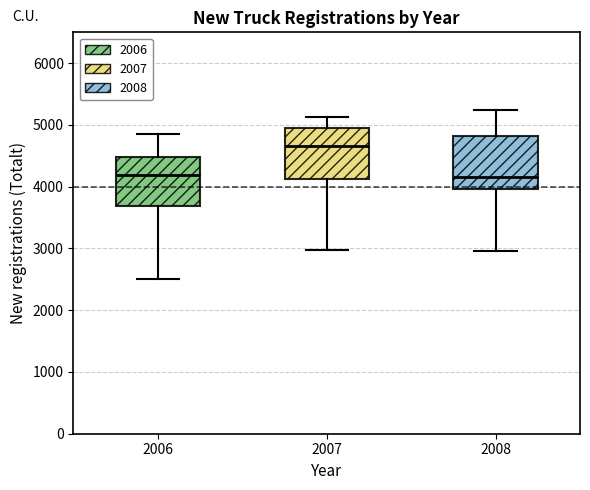

Reading left to right, read every box against the y-axis: the position of its median line, the range the box covers, and the ends of its whiskers. The values are not printed on the chart, so give them approximately, as read against the axis.

2006: median 4200, box 3700 to 4500, whiskers 2500 to 4900
2007: median 4700, box 4100 to 5000, whiskers 3000 to 5100
2008: median 4200, box 4000 to 4800, whiskers 3000 to 5200